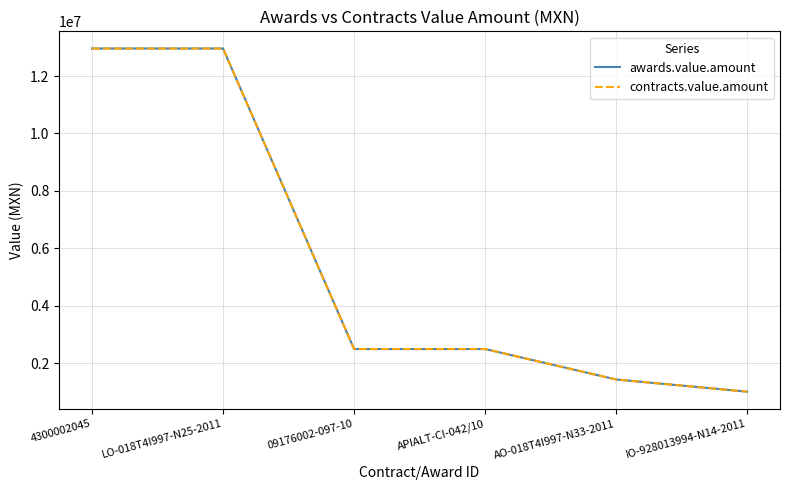

Reading left to right, extract all data points from this chart.

awards.value.amount: 4300002045=12958964.8	LO-018T4I997-N25-2011=12958964.8	09176002-097-10=2493385.4	APIALT-CI-042/10=2493385.4	AO-018T4I997-N33-2011=1432853.6	IO-928013994-N14-2011=1008569.0
contracts.value.amount: 4300002045=12958964.8	LO-018T4I997-N25-2011=12958964.8	09176002-097-10=2493385.4	APIALT-CI-042/10=2493385.4	AO-018T4I997-N33-2011=1432853.6	IO-928013994-N14-2011=1008569.0